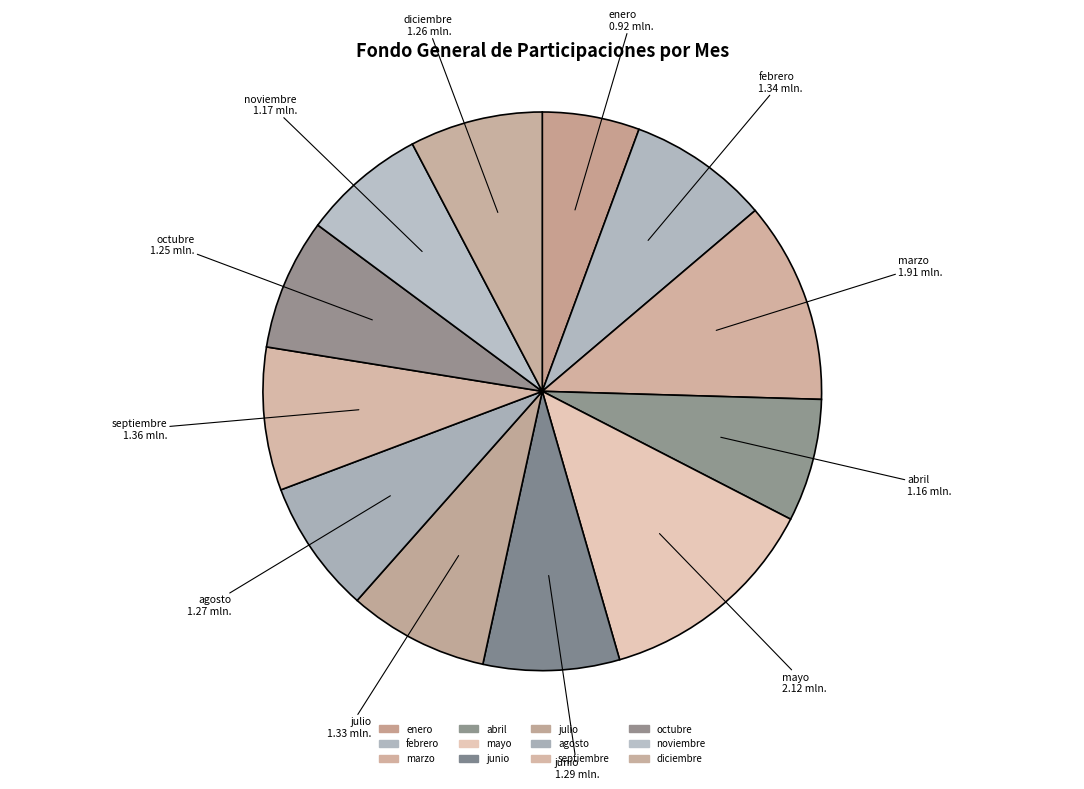

Is it true that julio is 8% of the pie?

True